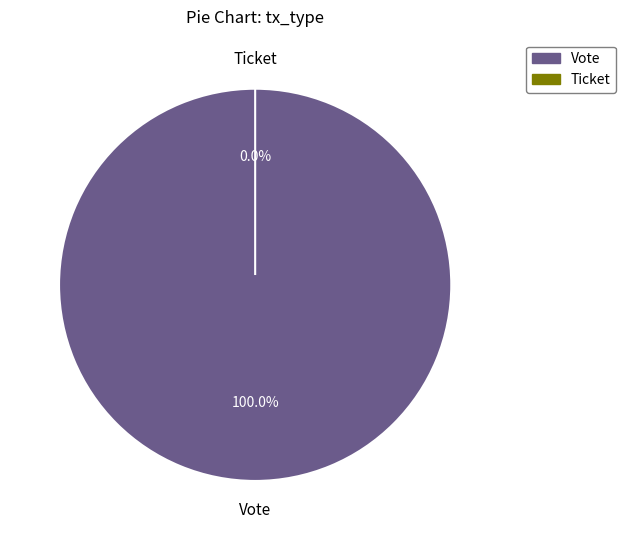

What percentage is the Vote slice, to the nearest percent?

100%